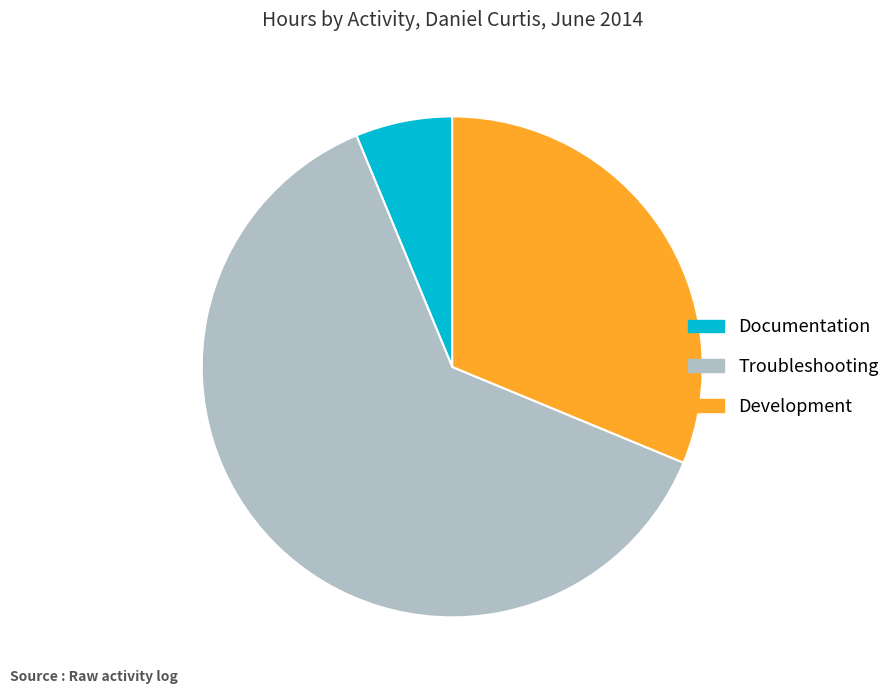

Which slice represents more than half of the pie?

Troubleshooting